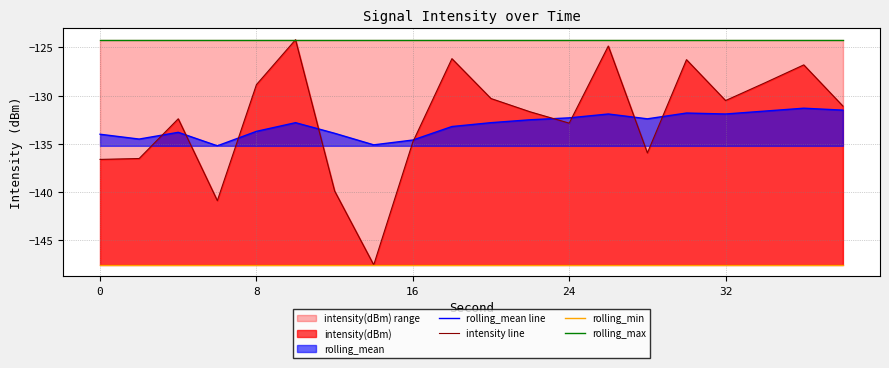

How many intersections are there between intensity line and rolling_mean line?

9